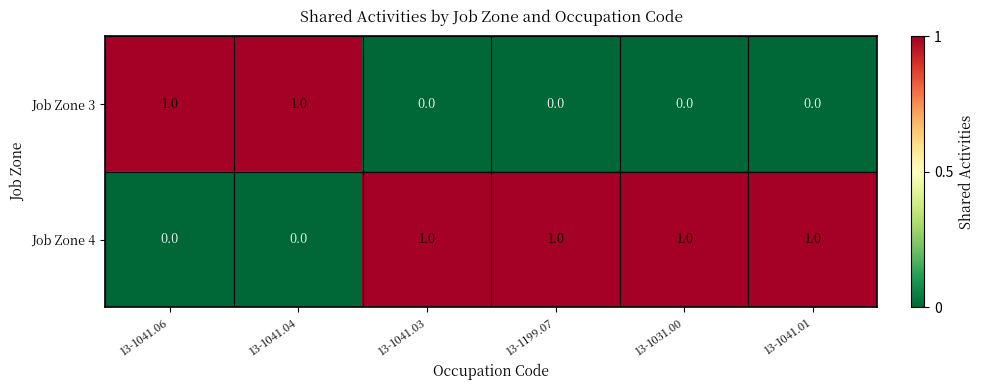

The Job Zone 4 series shows 0 at 13-1041.04. True or false?

True